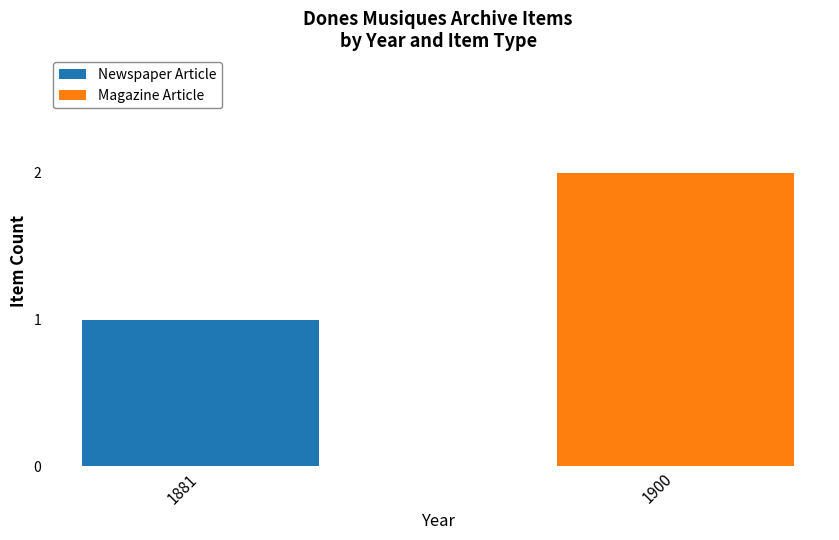

Which category has the highest value in the Newspaper Article series?

1881